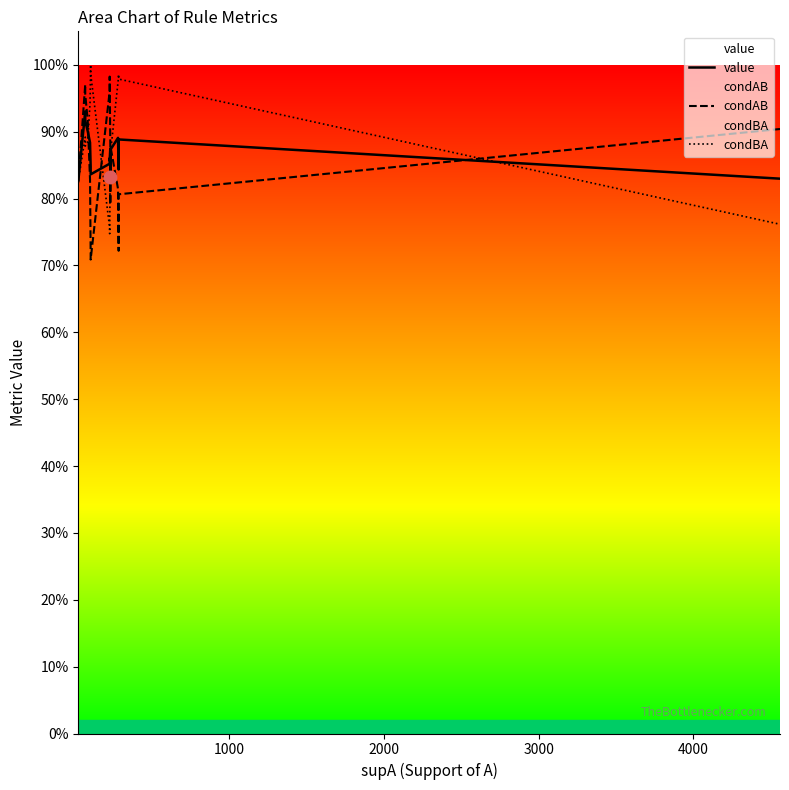

What are all the series names shown in the legend?

value, condAB, condBA